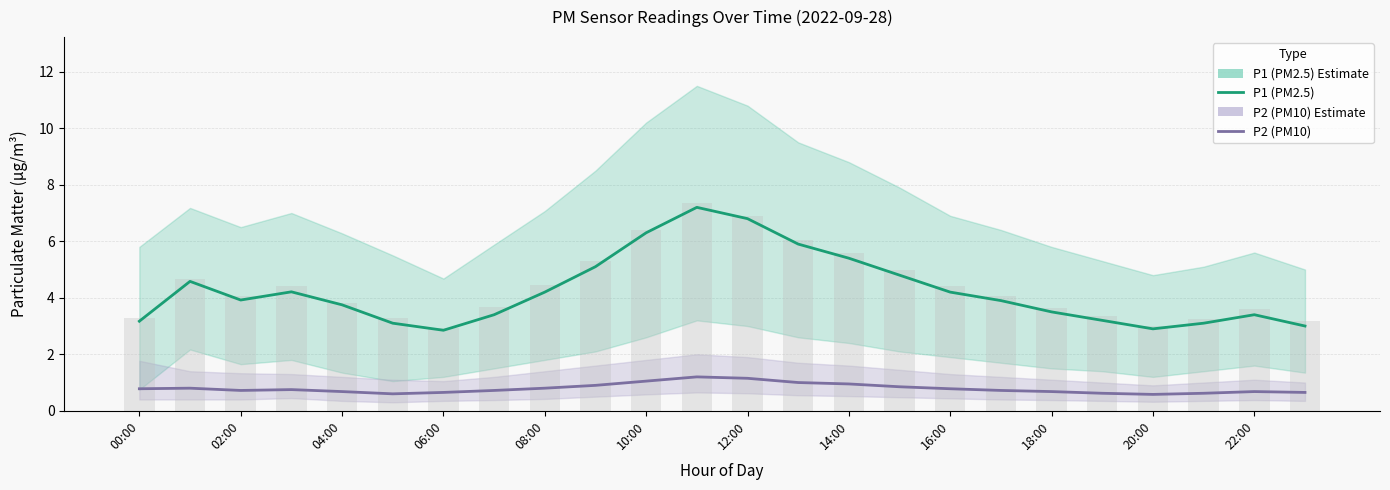

Is the value of P1 (PM2.5) at 23 greater than the value of P2 (PM10) at 10:00?

Yes